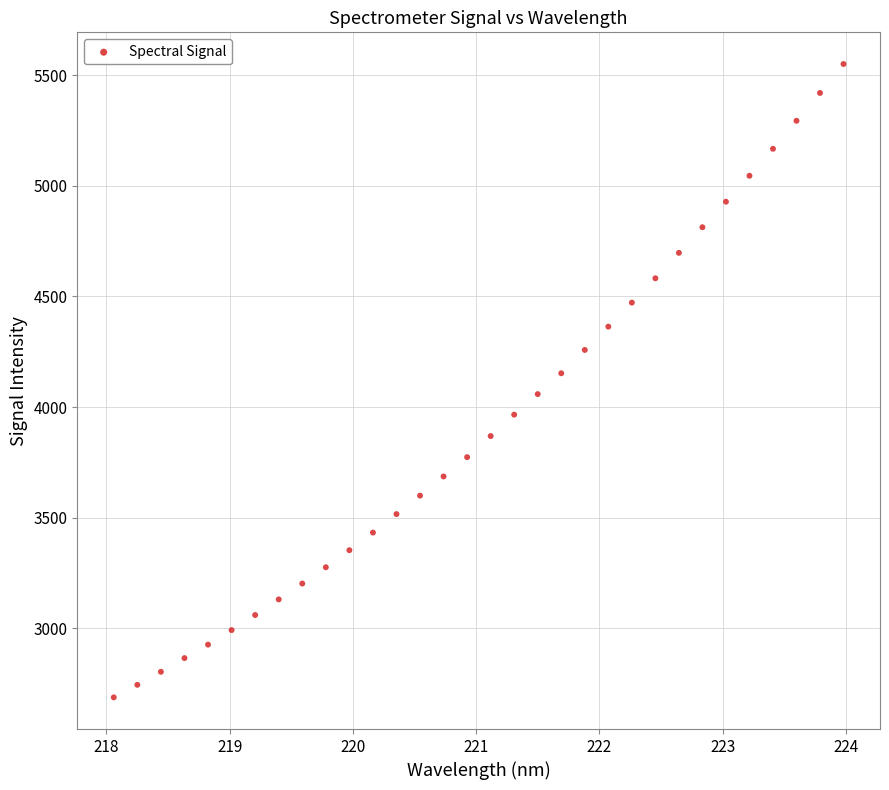

What is the range of X values (max minus min)?

5.9